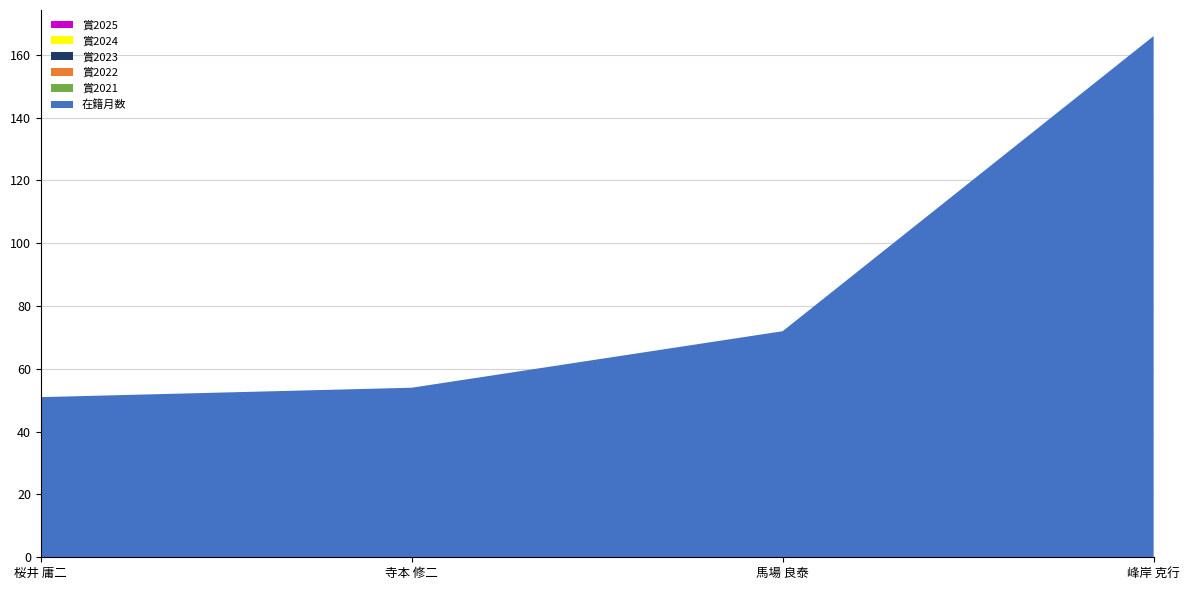

Reading left to right, what are all the values shown in this chart?

在籍月数: 383715=51	383856=54	364571=72	248357=166
賞2021: 383715=0	383856=0	364571=0	248357=0
賞2022: 383715=0	383856=0	364571=0	248357=0
賞2023: 383715=0	383856=0	364571=0	248357=0
賞2024: 383715=0	383856=0	364571=0	248357=0
賞2025: 383715=0	383856=0	364571=0	248357=0